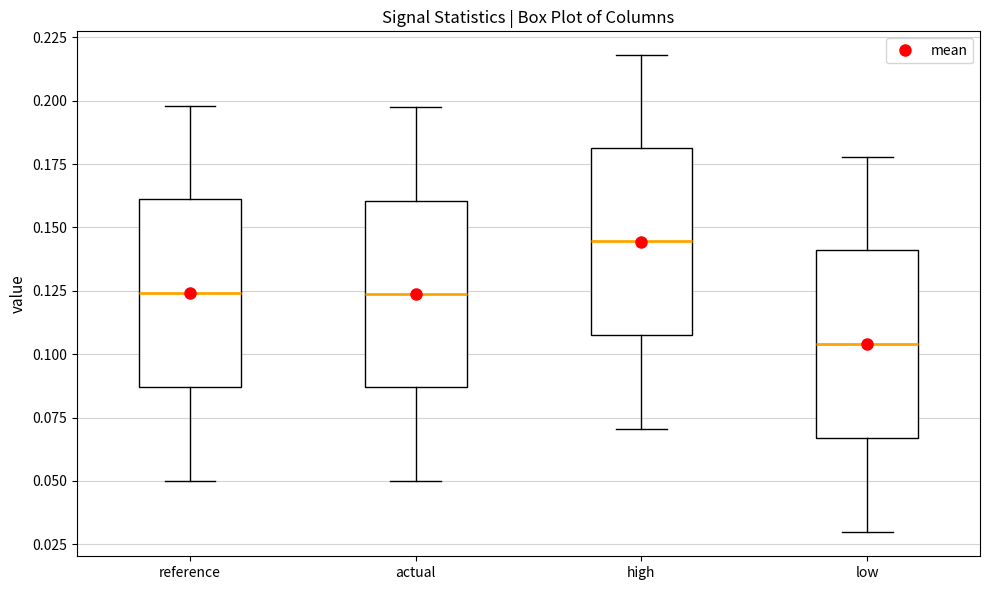

Which box has the lowest median line?

low